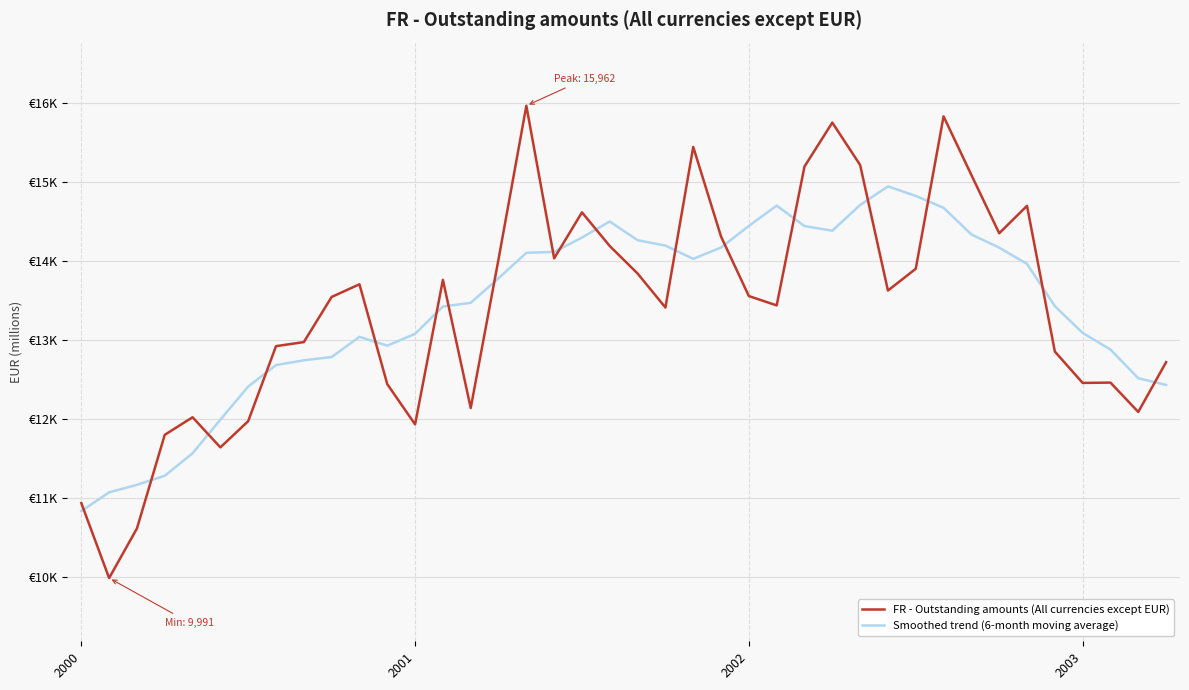

What are all the series names shown in the legend?

FR - Outstanding amounts (All currencies except EUR), Smoothed trend (6-month moving average)